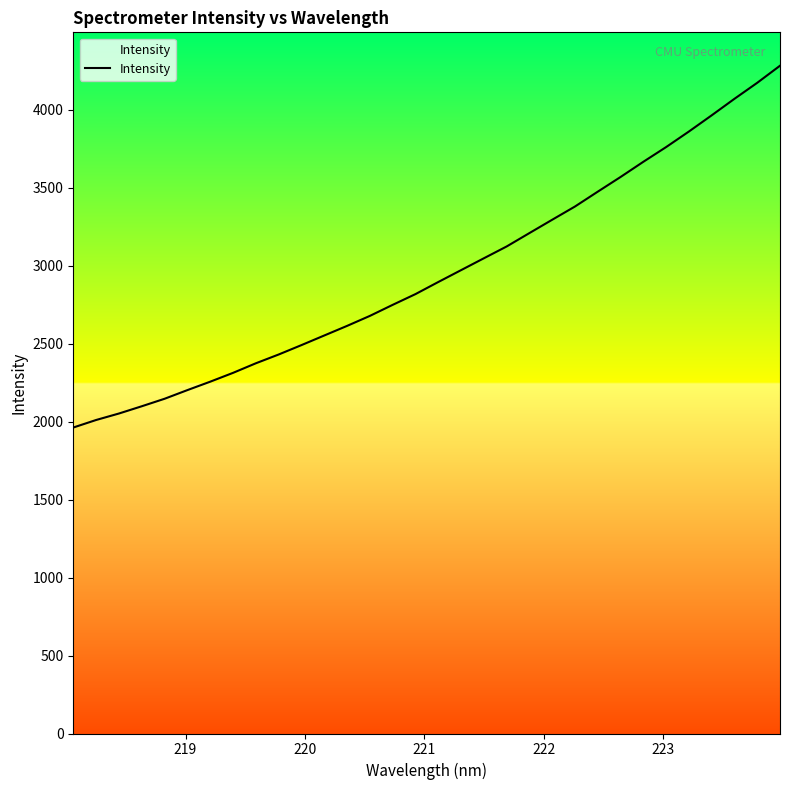

What is the minimum value shown in the chart?

1962.6